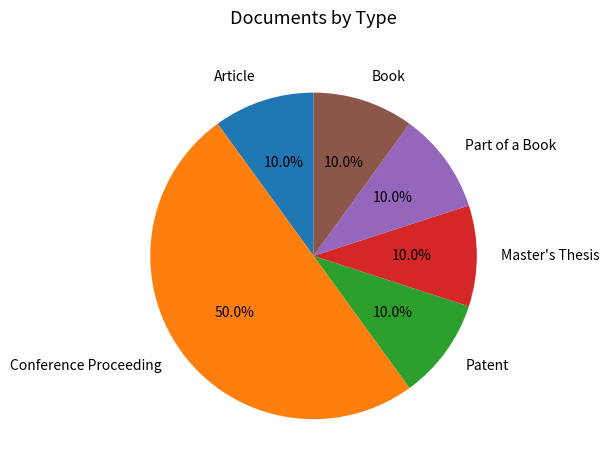

Is it true that Book is 10% of the pie?

True